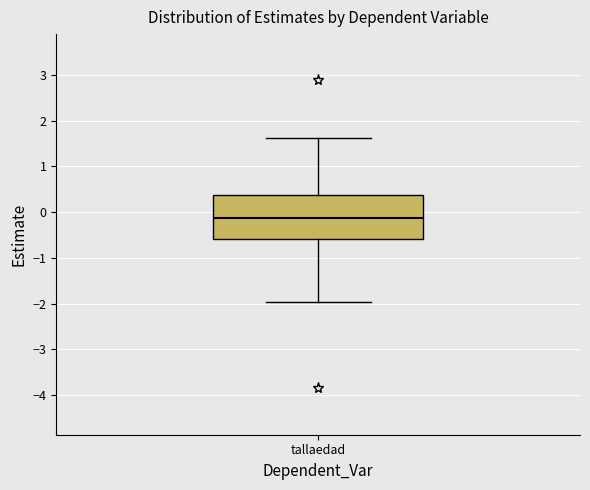

Where does the upper whisker of the box for tallaedad end on the y-axis? The values are not printed on the chart, so give them approximately, as read against the axis.

1.6